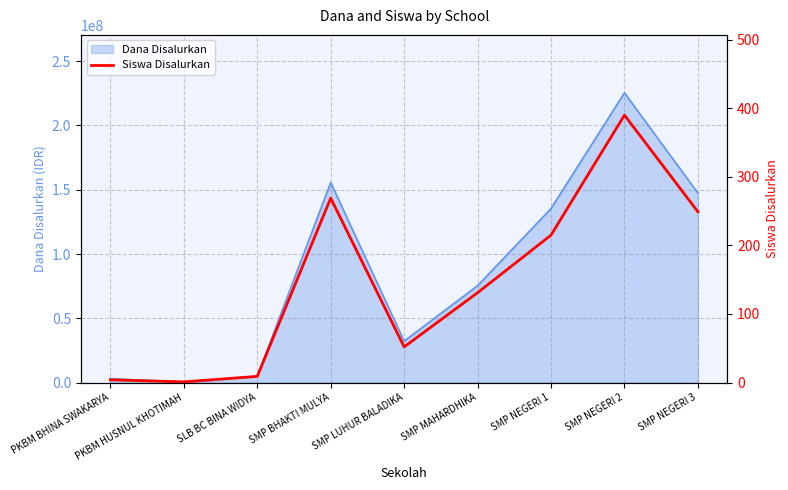

What is the value of the 6th point from the left?

131